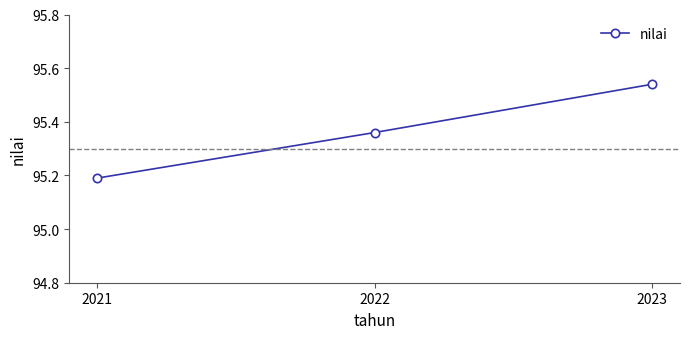

Approximately how many times larger is the value at 2023 compared to 2022?

1.0